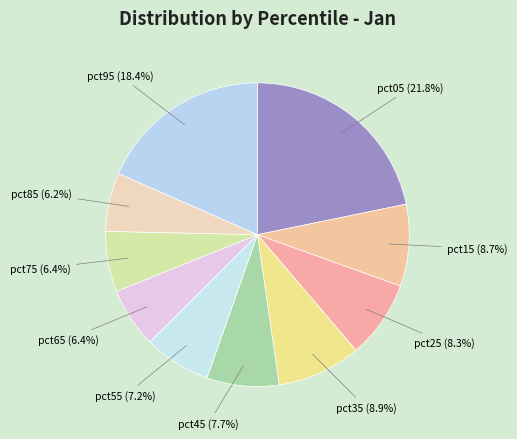

Do pct55 and pct85 together represent more than half of the pie?

No